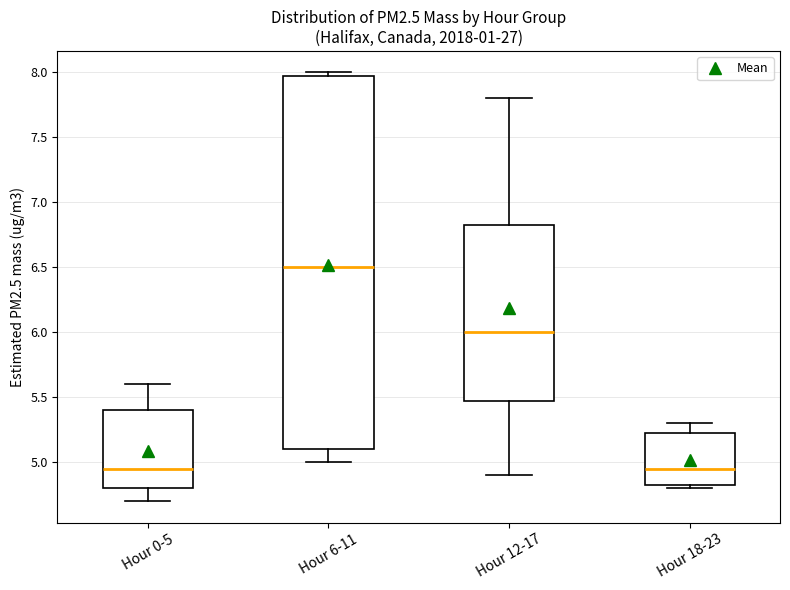

Where is the lower edge of the box for Hour 12-17 on the y-axis? The values are not printed on the chart, so give them approximately, as read against the axis.

5.50